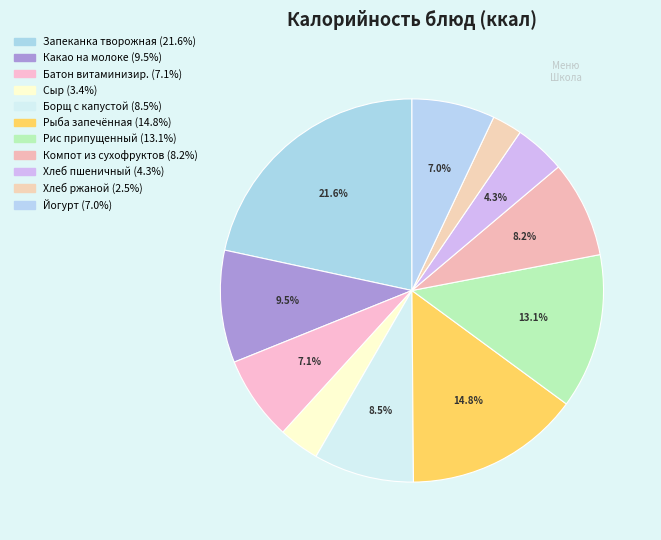

Count the number of slices in the pie.

11